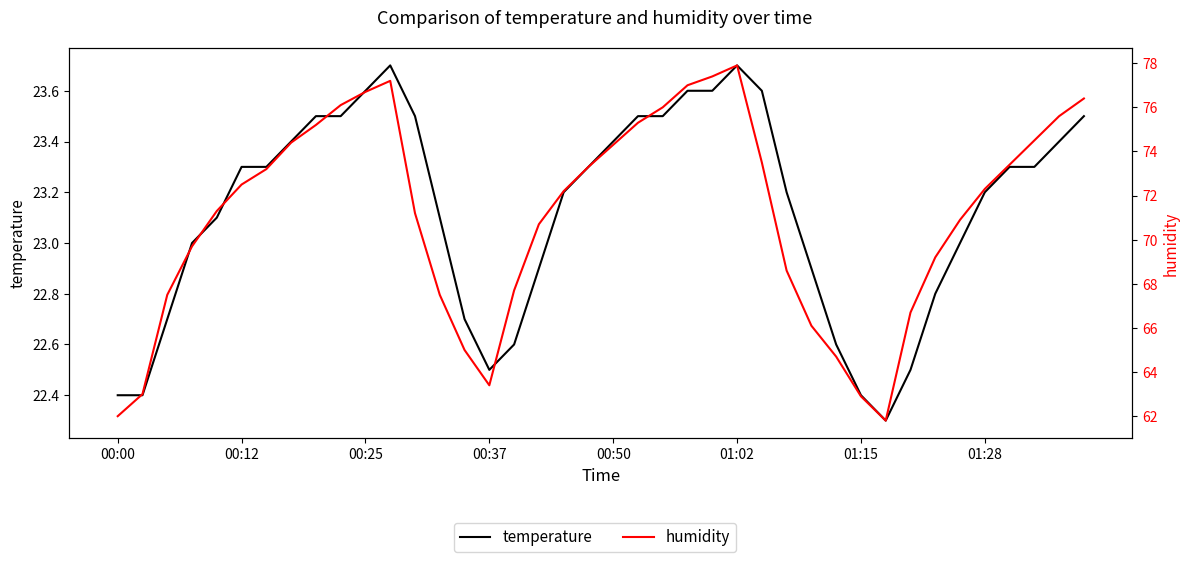

Is it true that temperature equals 32.1 at 37?

False